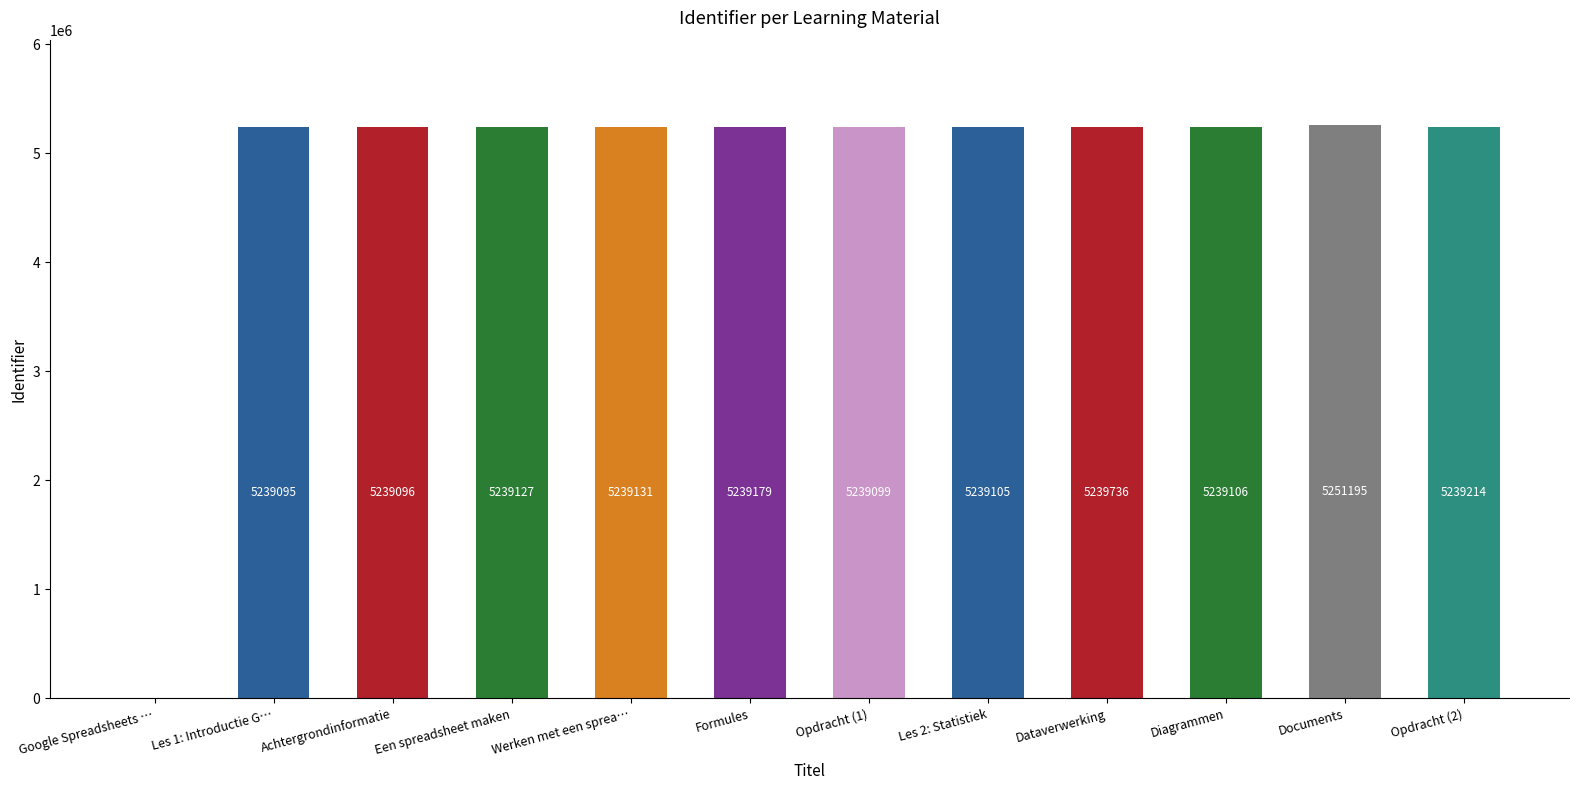

Reading left to right, what are all the values shown in this chart?

0	5239095	5239096	5239127	5239131	5239179	5239099	5239105	5239736	5239106	5251195	5239214